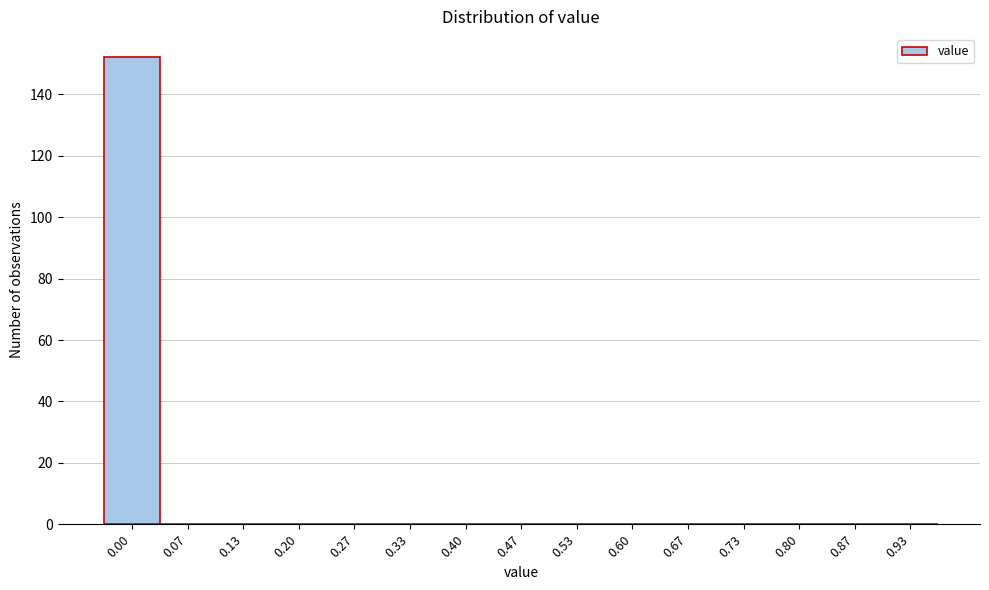

Reading left to right, extract all data points from this chart.

0.00=152	0.07=0	0.13=0	0.20=0	0.27=0	0.33=0	0.40=0	0.47=0	0.53=0	0.60=0	0.67=0	0.73=0	0.80=0	0.87=0	0.93=0